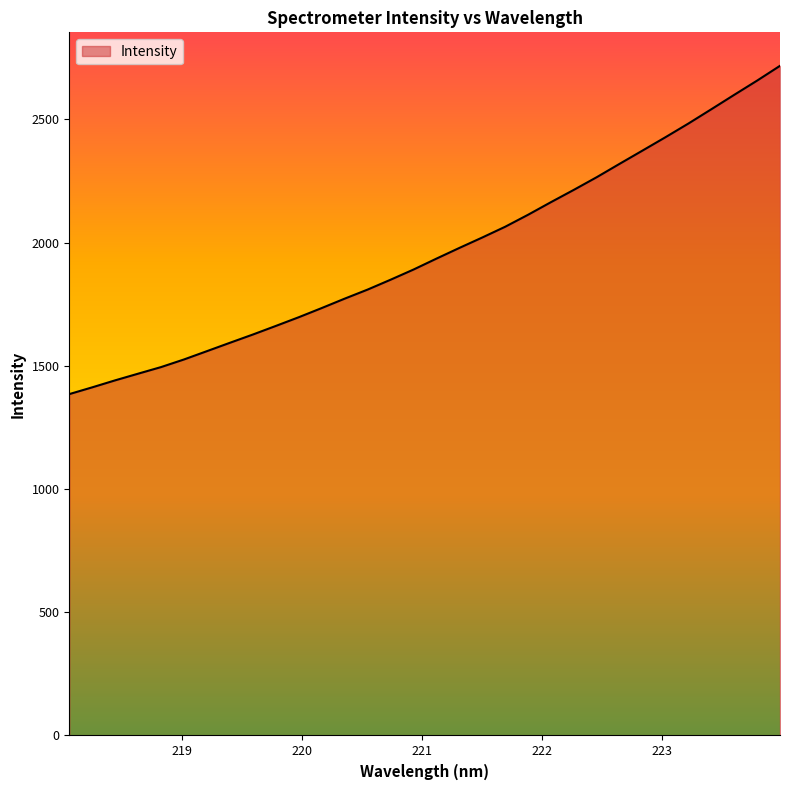

What is the minimum value shown in the chart?

1385.3